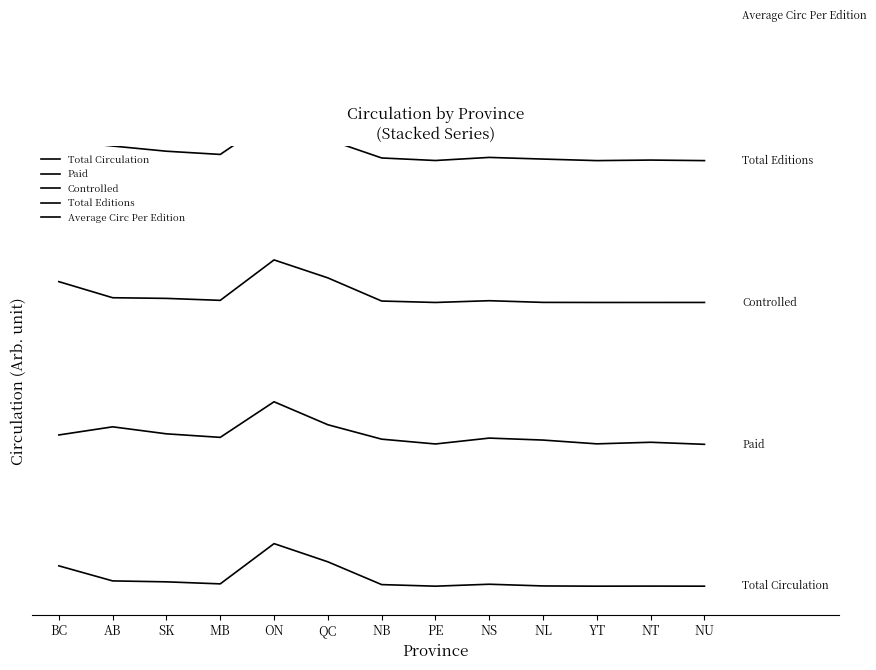

What is the spread (max minus min) of values at AB?

20.1